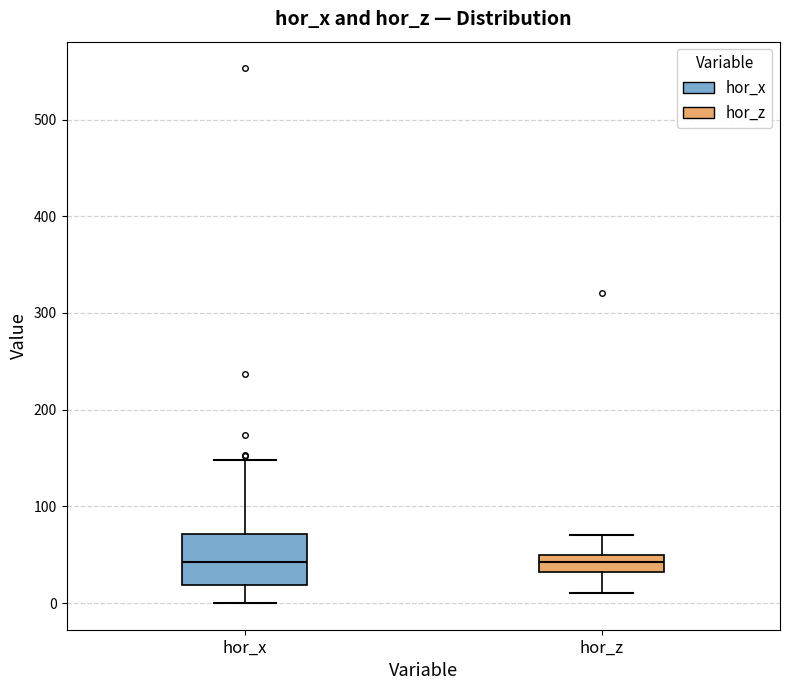

Reading left to right, read every box against the y-axis: the position of its median line, the range the box covers, and the ends of its whiskers. The values are not printed on the chart, so give them approximately, as read against the axis.

hor_x: median 40, box 20 to 70, whiskers 0 to 150
hor_z: median 40, box 30 to 50, whiskers 10 to 70